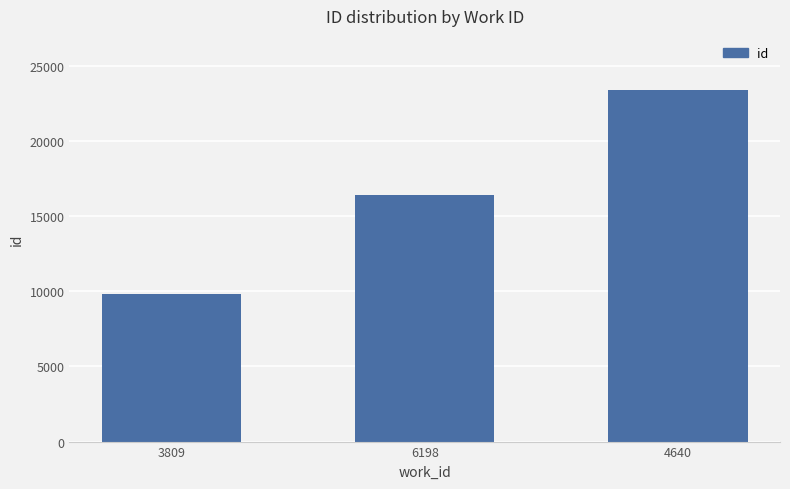

At which category does the chart reach its minimum across all series?

3809